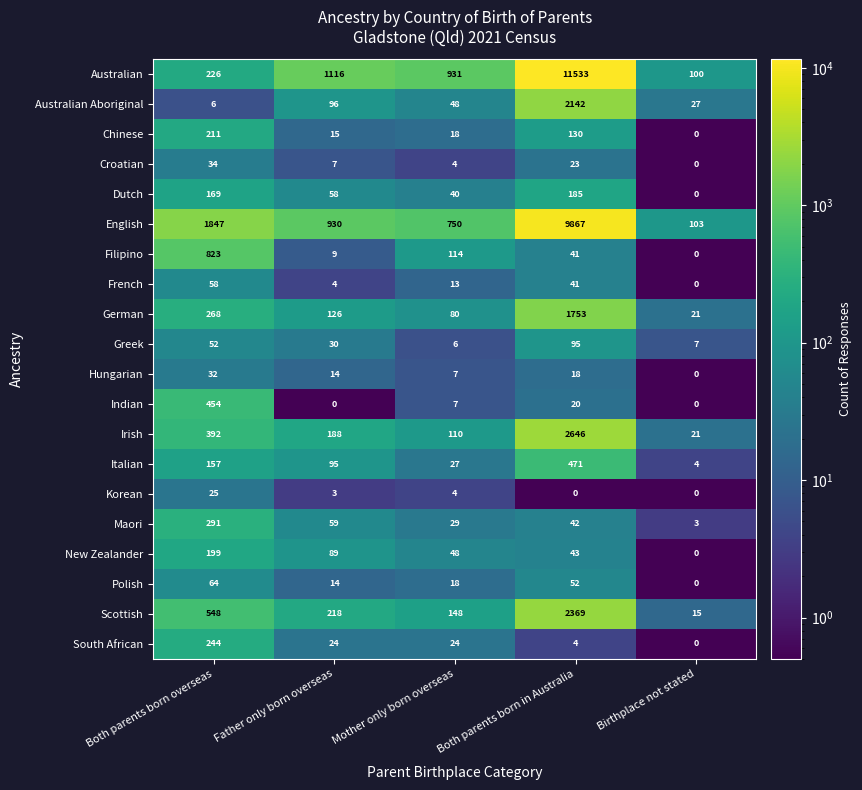

What is the spread (max minus min) of values at Both parents born in Australia?

11533